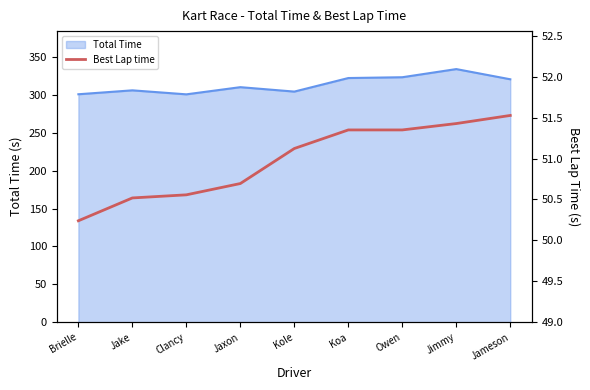

What is the approximate value of Total Time at Jameson?

320.5